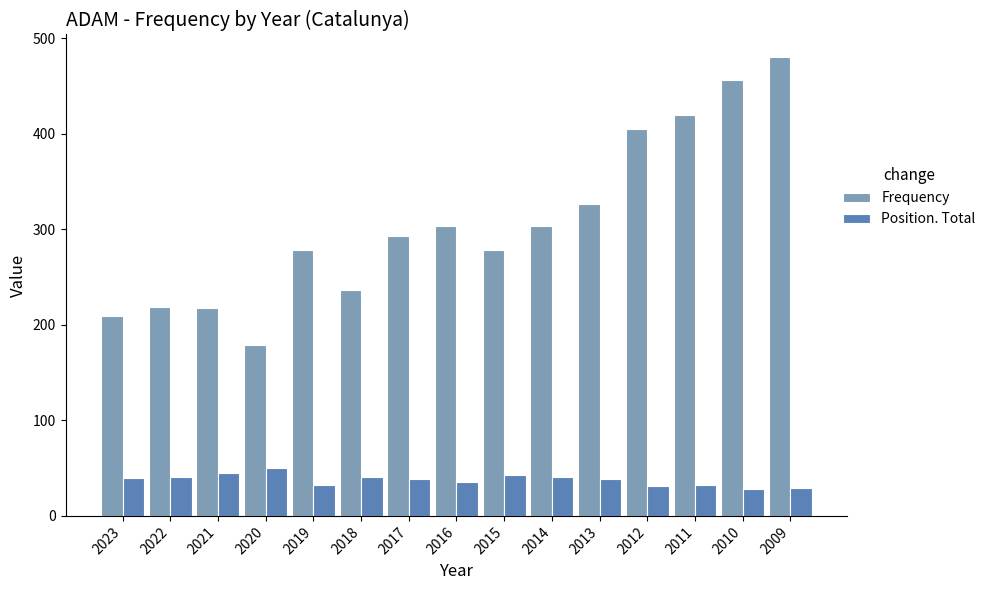

List the series in order of their peak value, lowest first.

Position. Total, Frequency